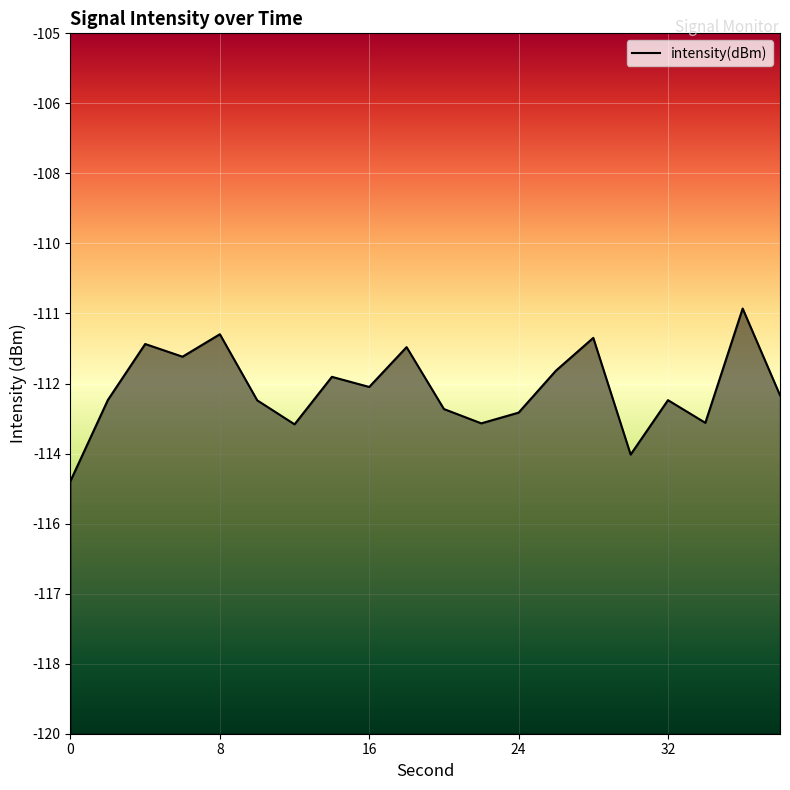

Reading left to right, extract all data points from this chart.

-114.6	-112.9	-111.7	-111.9	-111.4	-112.9	-113.4	-112.4	-112.6	-111.7	-113.0	-113.4	-113.1	-112.2	-111.5	-114.0	-112.9	-113.3	-110.9	-112.8